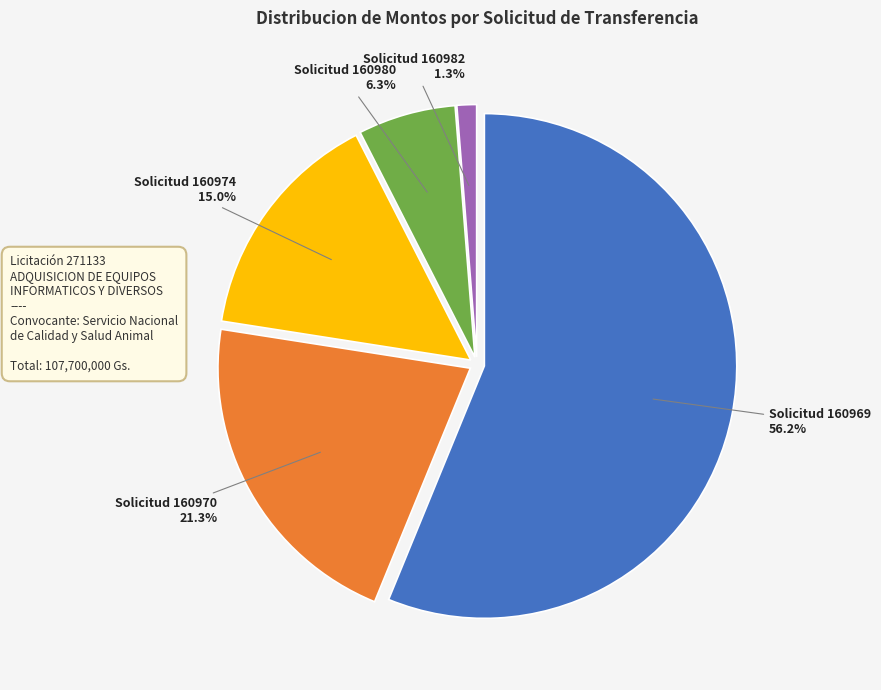

Rank the categories by value from lowest to highest.

Solicitud 160982, Solicitud 160980, Solicitud 160974, Solicitud 160970, Solicitud 160969